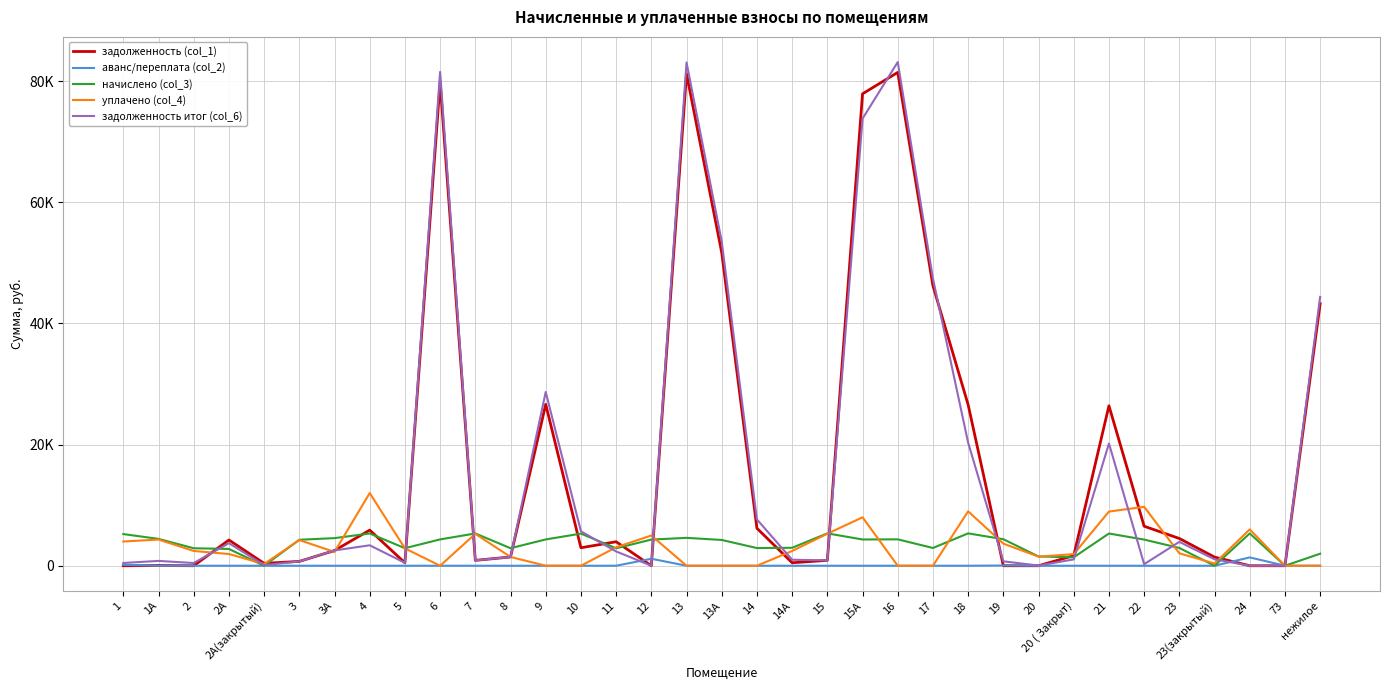

What is the value of the задолженность итог (col_6) point at the 2nd from the left?

798.0